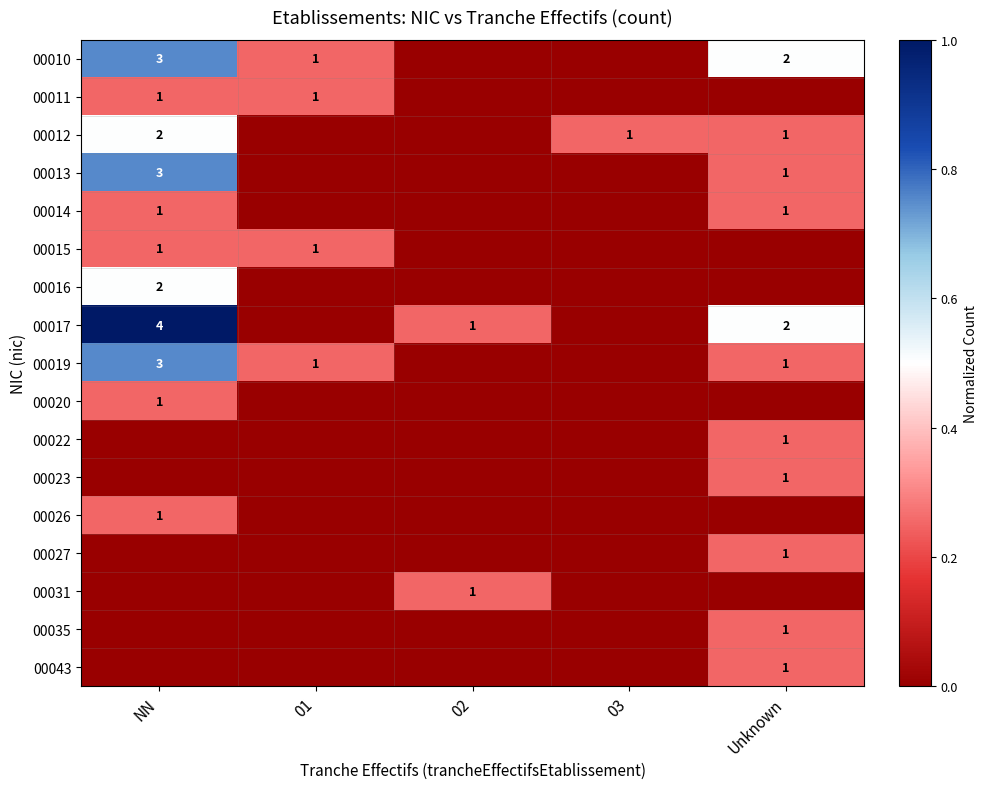

The 00019 series shows 1 at Unknown. True or false?

True